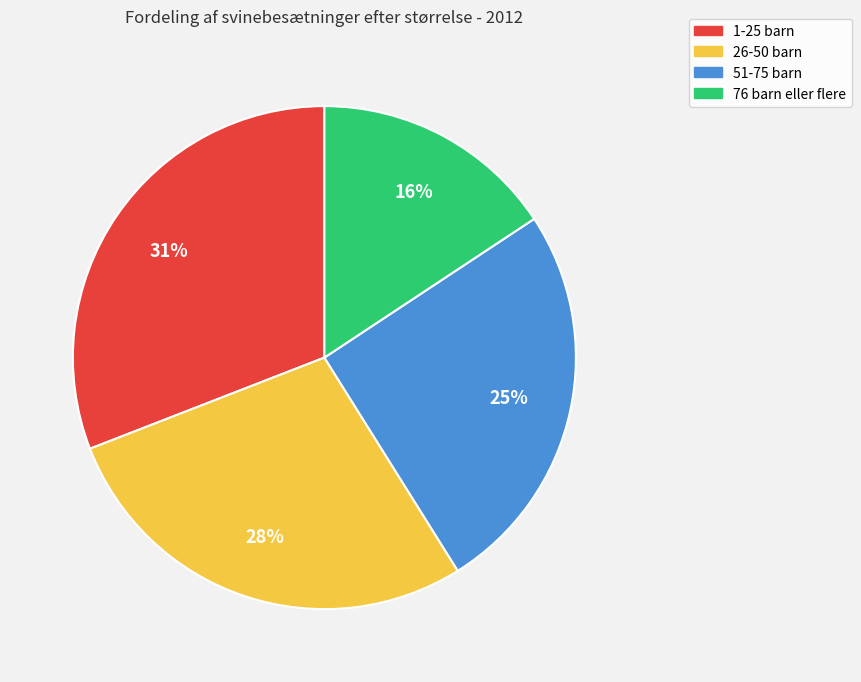

Rank the categories by value from highest to lowest.

1-25 barn, 26-50 barn, 51-75 barn, 76 barn eller flere